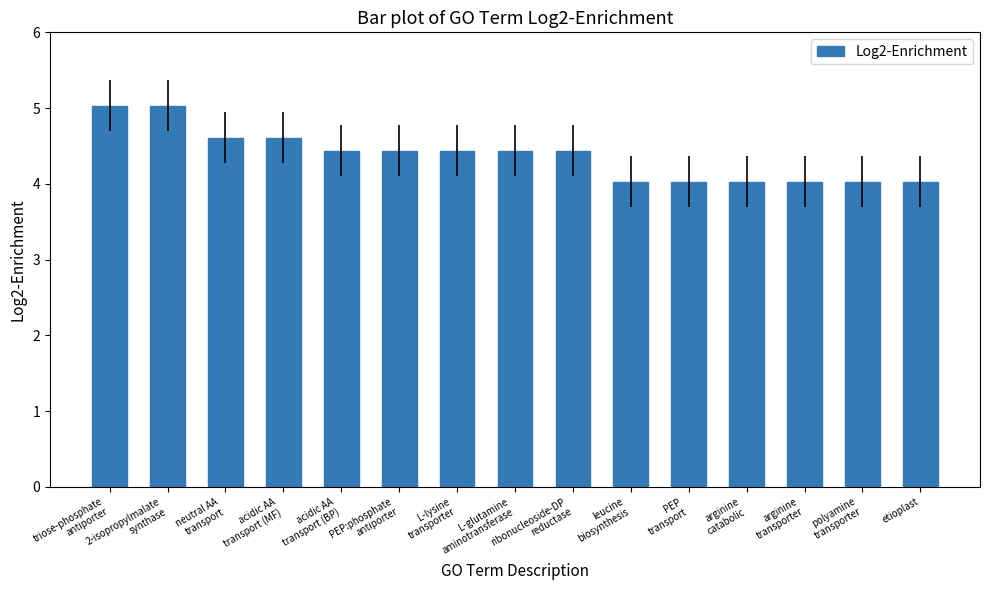

What is the difference between the second highest and second lowest values?

1.0